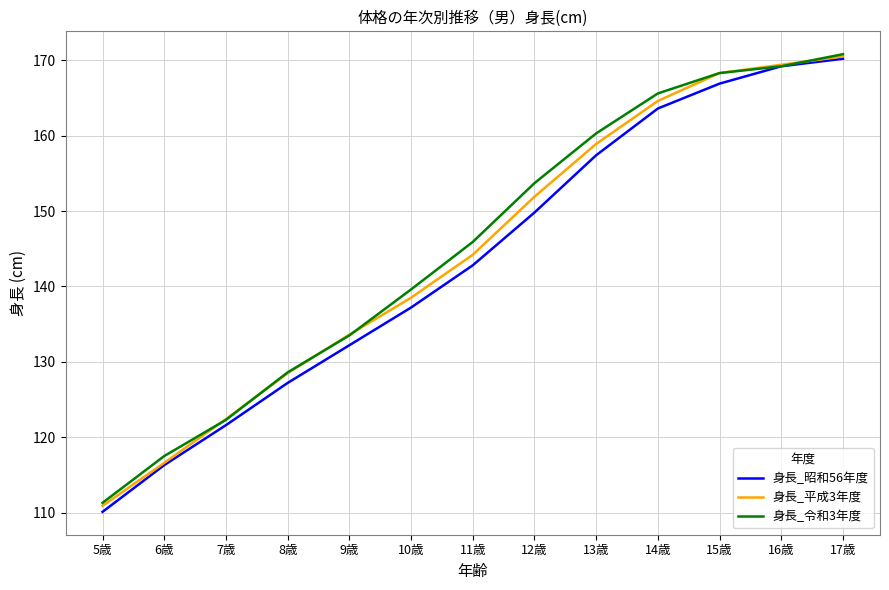

What value does the 身長_昭和56年度 series have at 17歳?

170.2